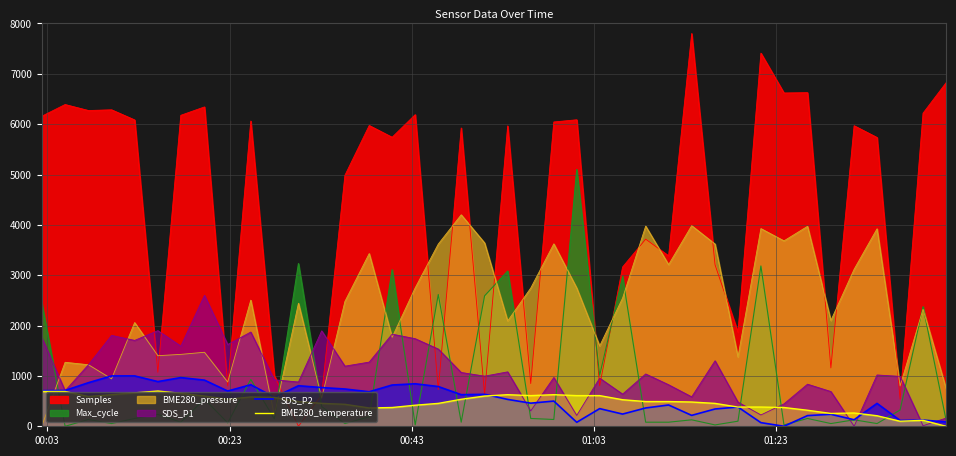

After their last crossing, which series has the higher values: BME280_temperature or SDS_P2?

SDS_P2